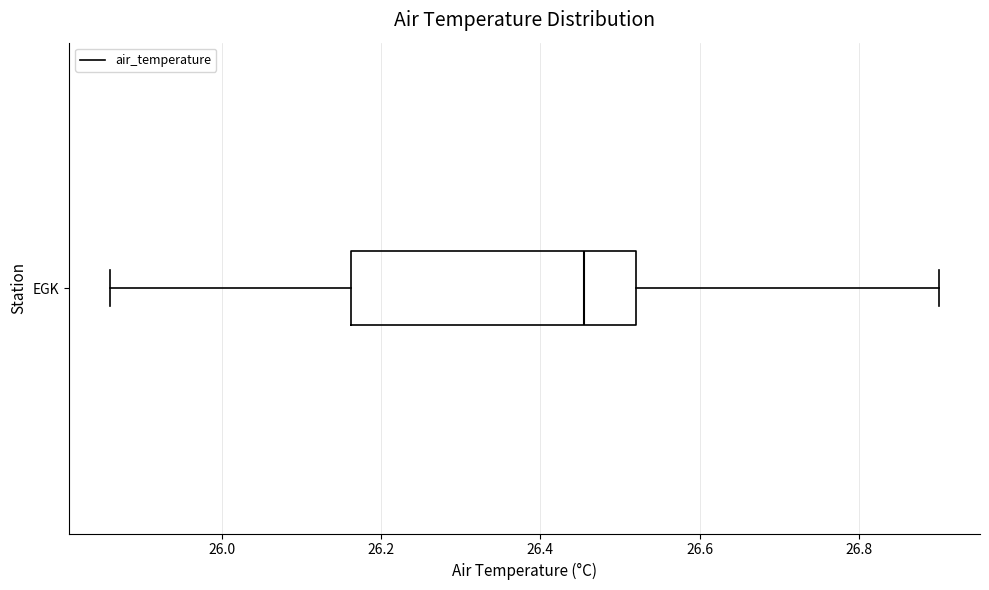

Transcribe this box plot: give where the median line is, the range the box spans, and where the two whiskers end, as read against the x-axis. The values are not printed on the chart, so give them approximately, as read against the axis.

median 26.46, box 26.16 to 26.52, whiskers 25.86 to 26.90